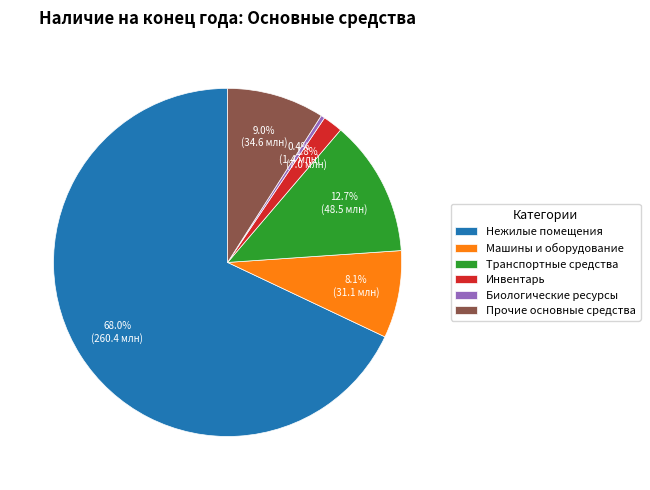

Rank the categories by value from highest to lowest.

Нежилые помещения, Транспортные средства, Прочие основные средства, Машины и оборудование, Инвентарь, Биологические ресурсы